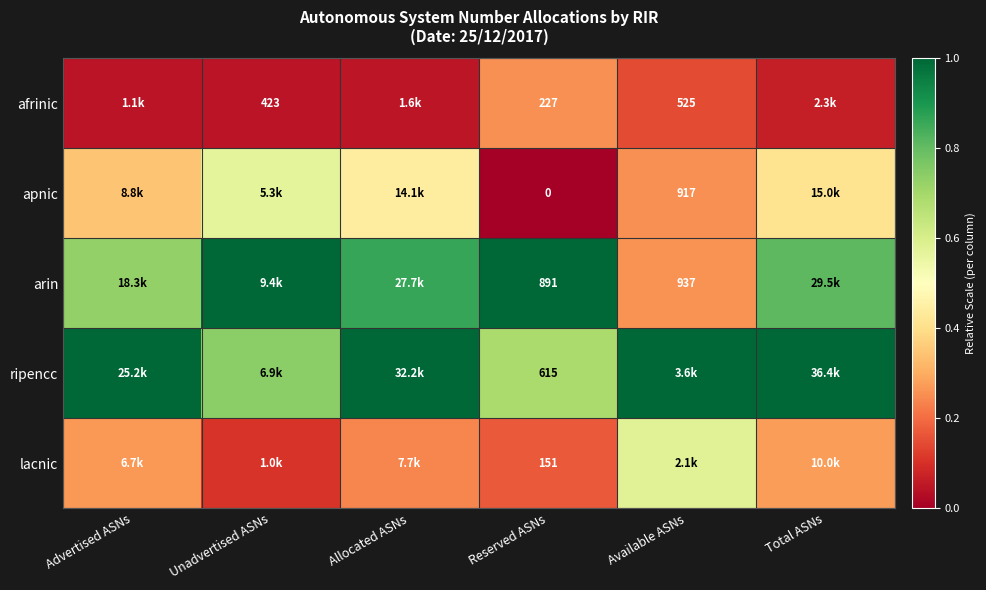

Where is apnic nearest to the value 0?

Reserved ASNs